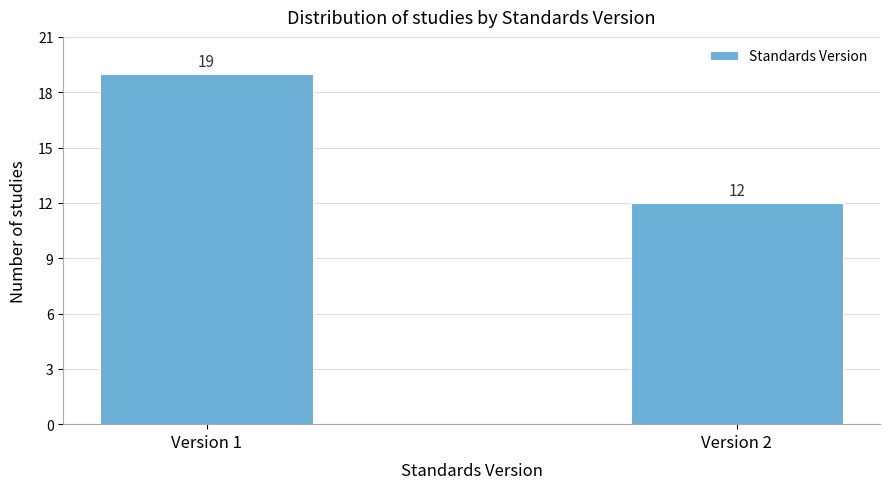

Reading left to right, extract all data points from this chart.

19	12